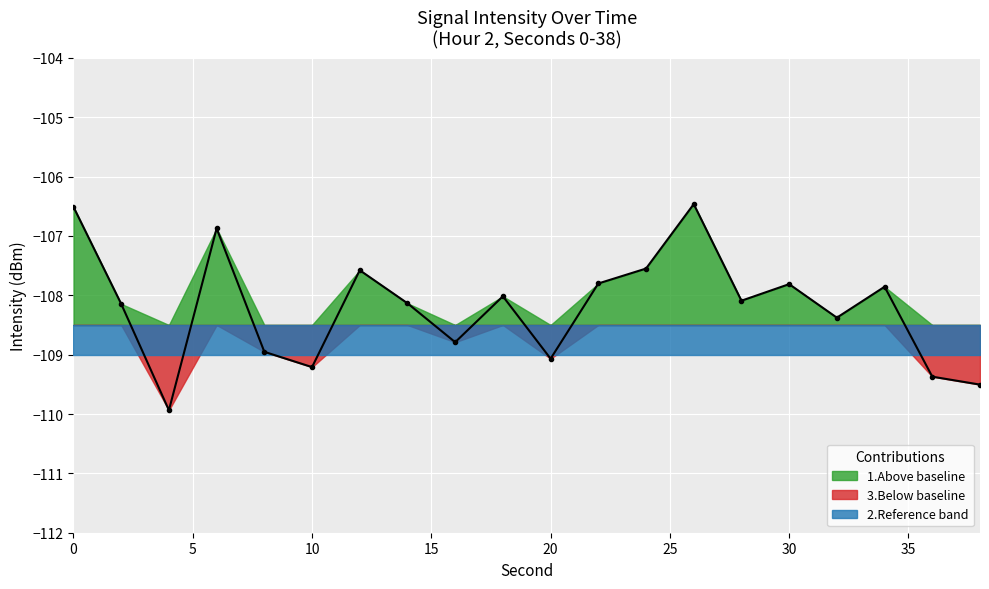

What is the change in value from 28 to 30?

+0.3